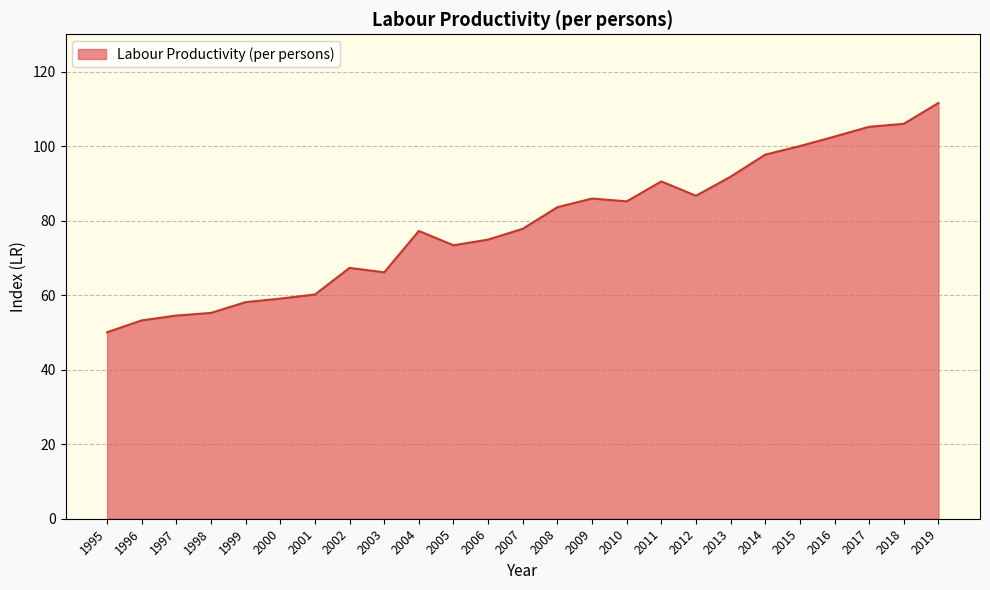

True or false: there are more than 1 points higher than both neighbors.

True